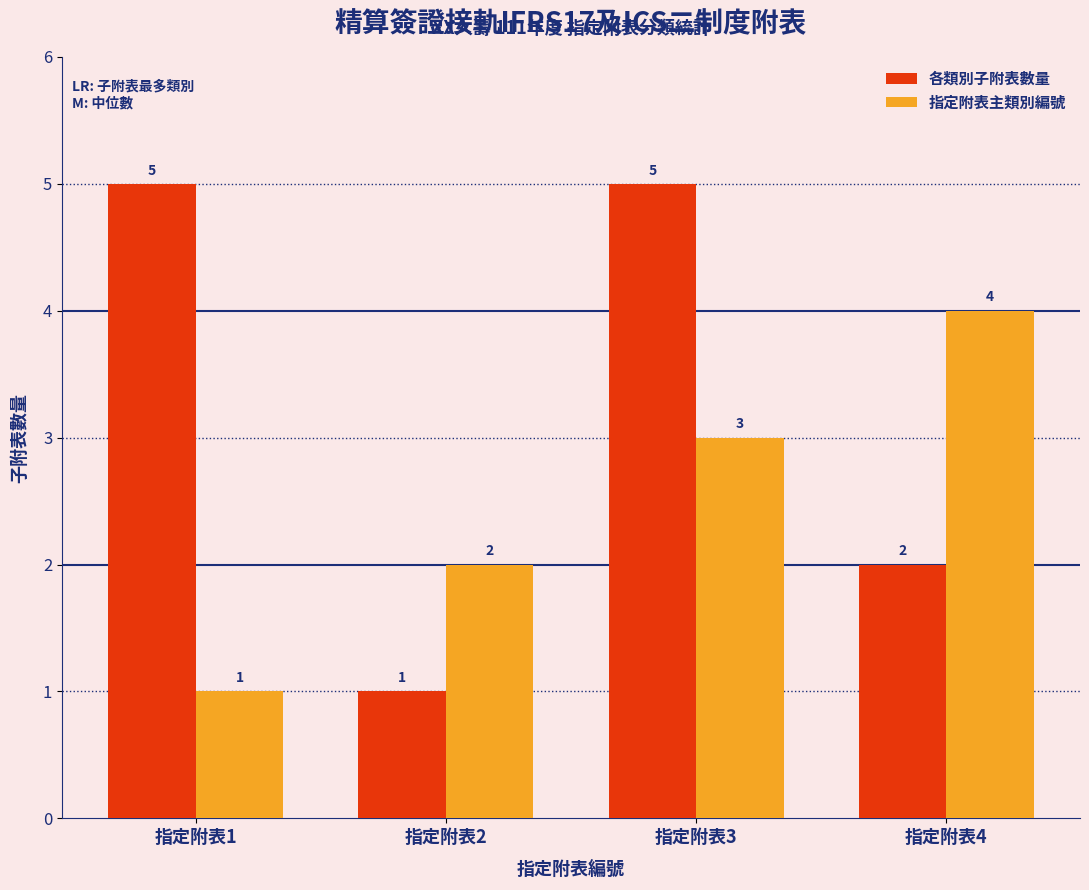

Reading left to right, list all the values displayed in this chart.

各類別子附表數量: 指定附表1=5	指定附表2=1	指定附表3=5	指定附表4=2
指定附表主類別編號: 指定附表1=1	指定附表2=2	指定附表3=3	指定附表4=4